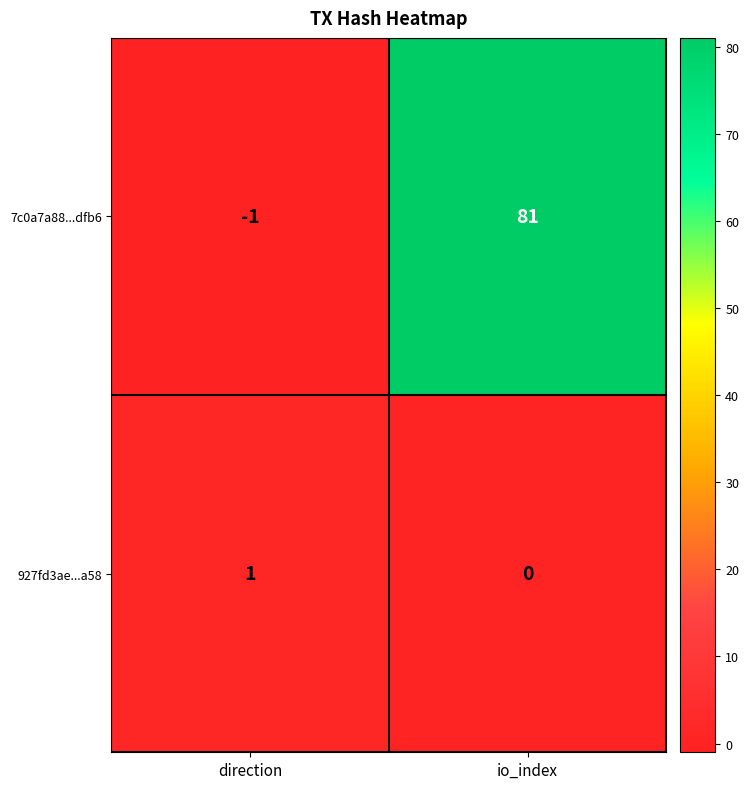

What is the greatest value displayed?

81